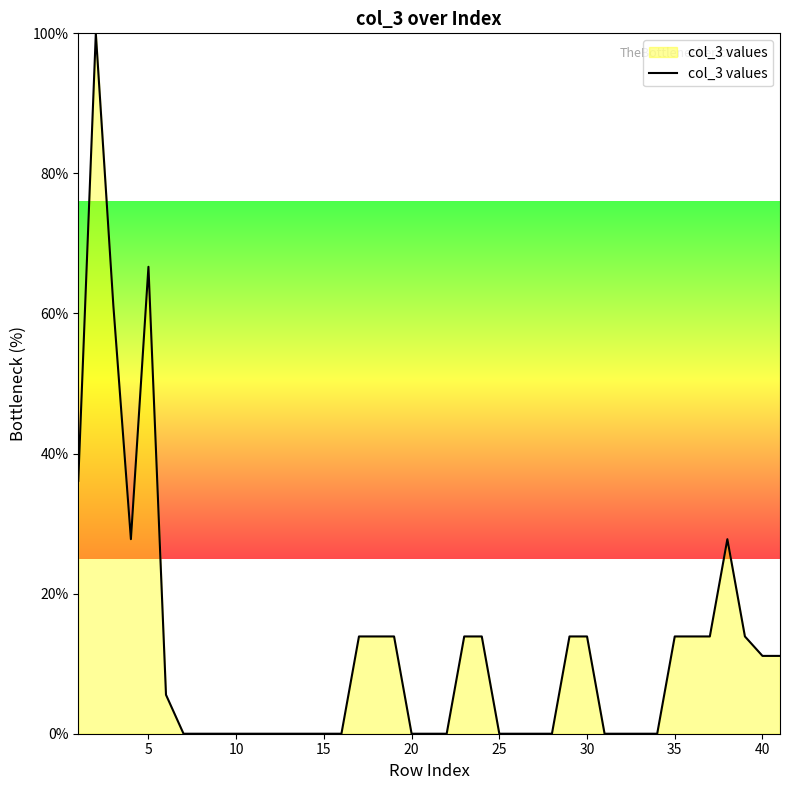

What is the difference between the maximum and minimum values?

100.0